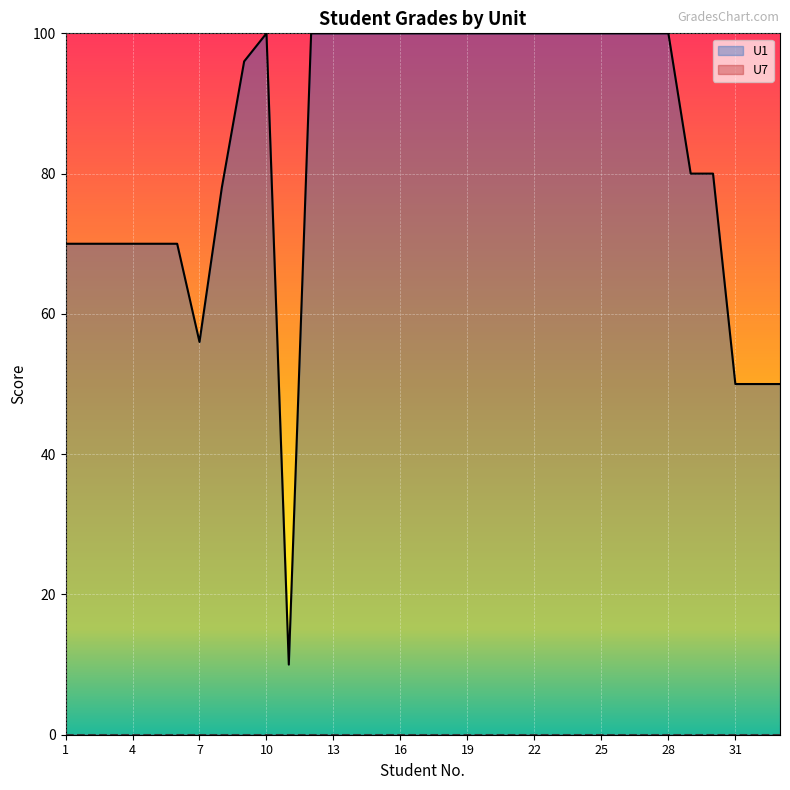

How many series are shown in this chart?

2